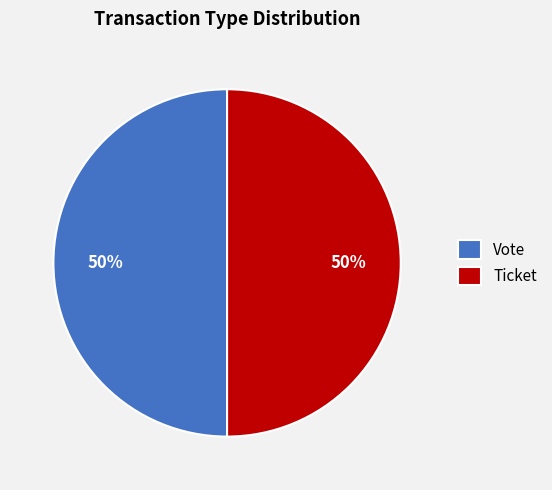

Combined, do Ticket and Vote account for over 50%?

Yes